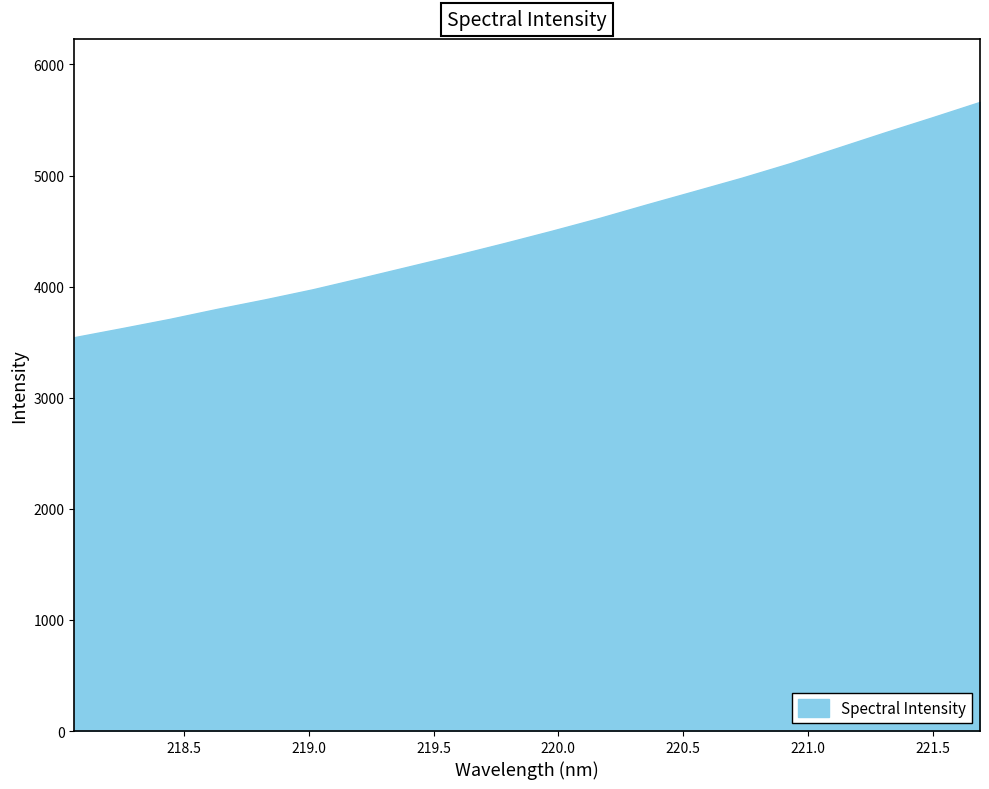

What is the difference between the maximum and minimum values?

2118.4